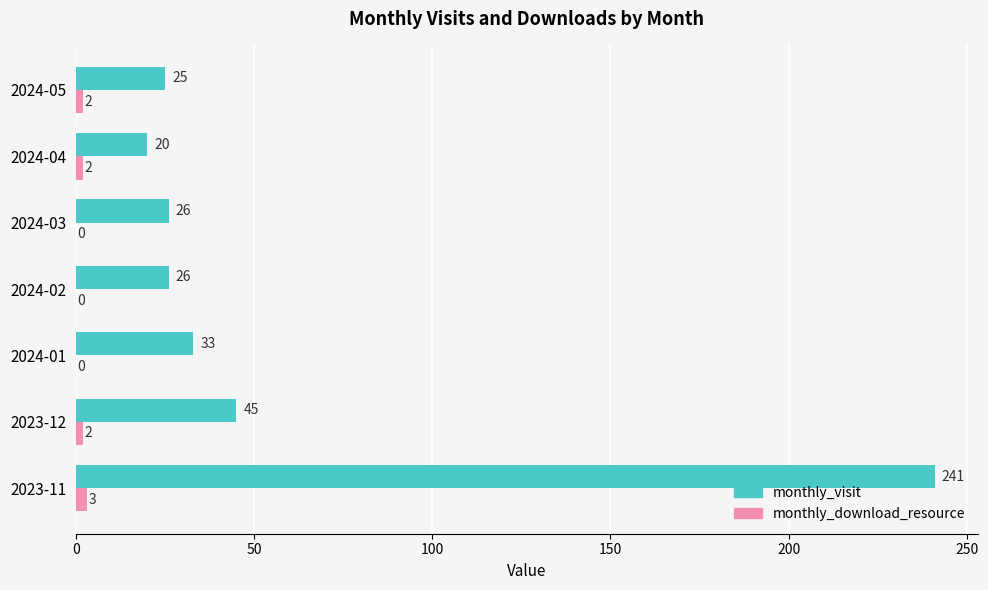

At which label does monthly_download_resource reach its peak?

2023-11